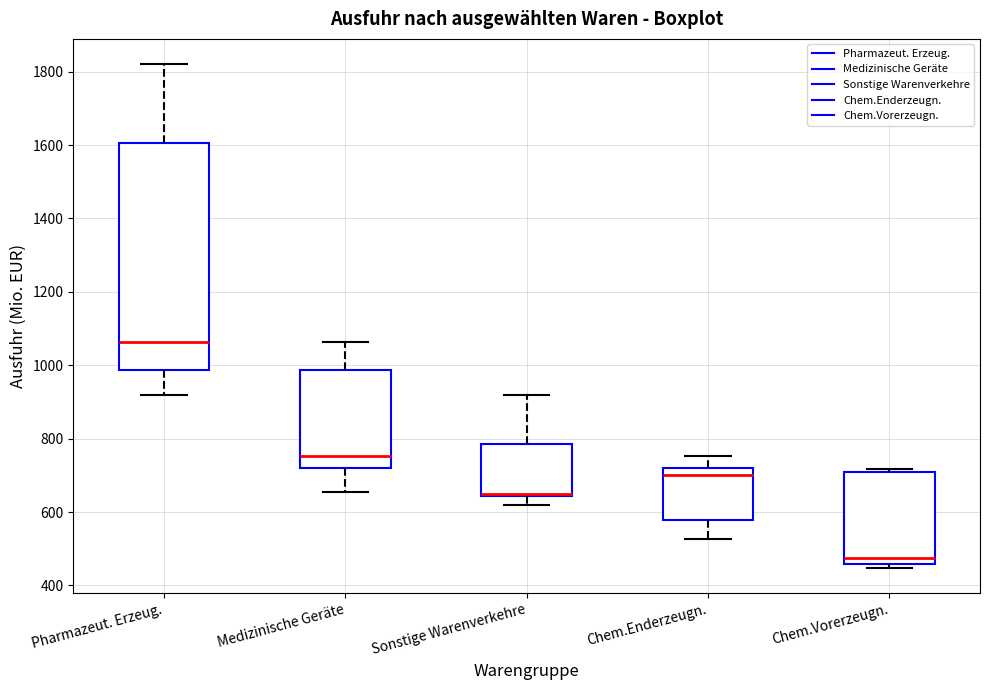

Where does the lower whisker of the box for Pharmazeut. Erzeug. end on the y-axis? The values are not printed on the chart, so give them approximately, as read against the axis.

920